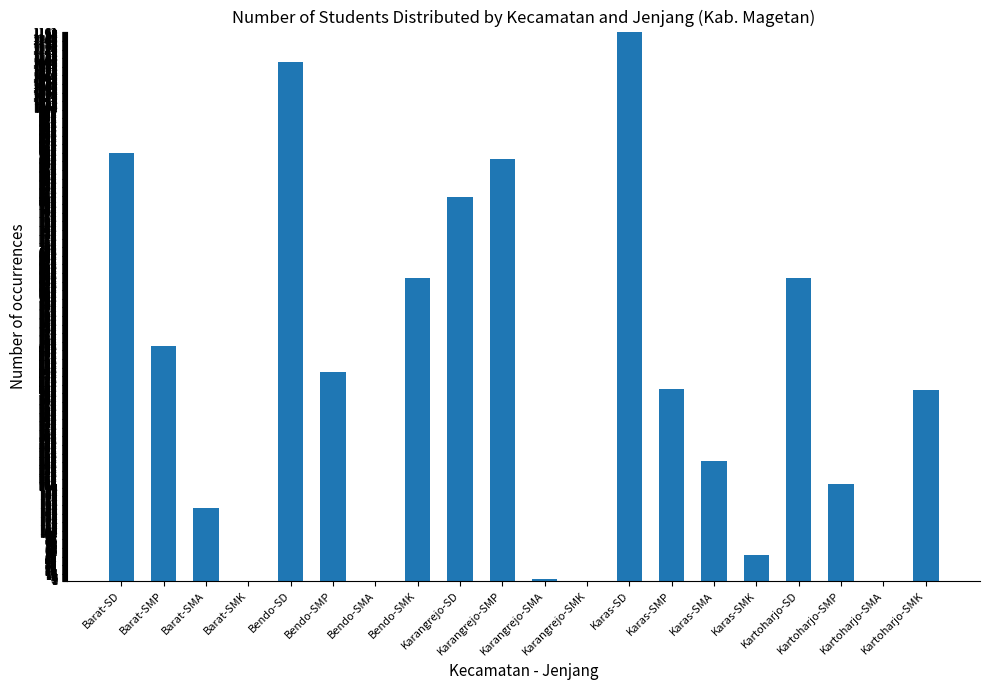

Is it true that the value at Barat-SMK is -596?

False